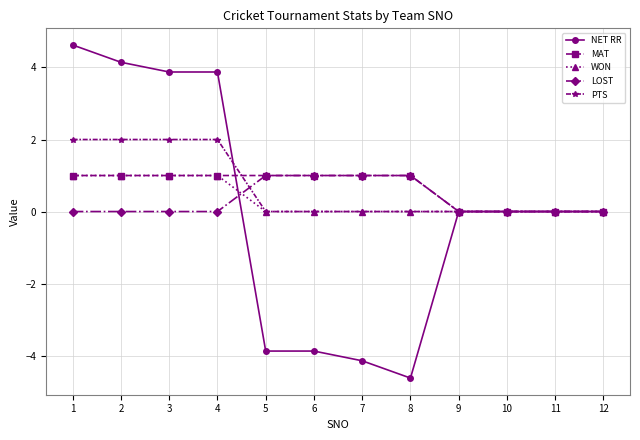

Between 2 and 4, which series saw the biggest shift?

NET RR